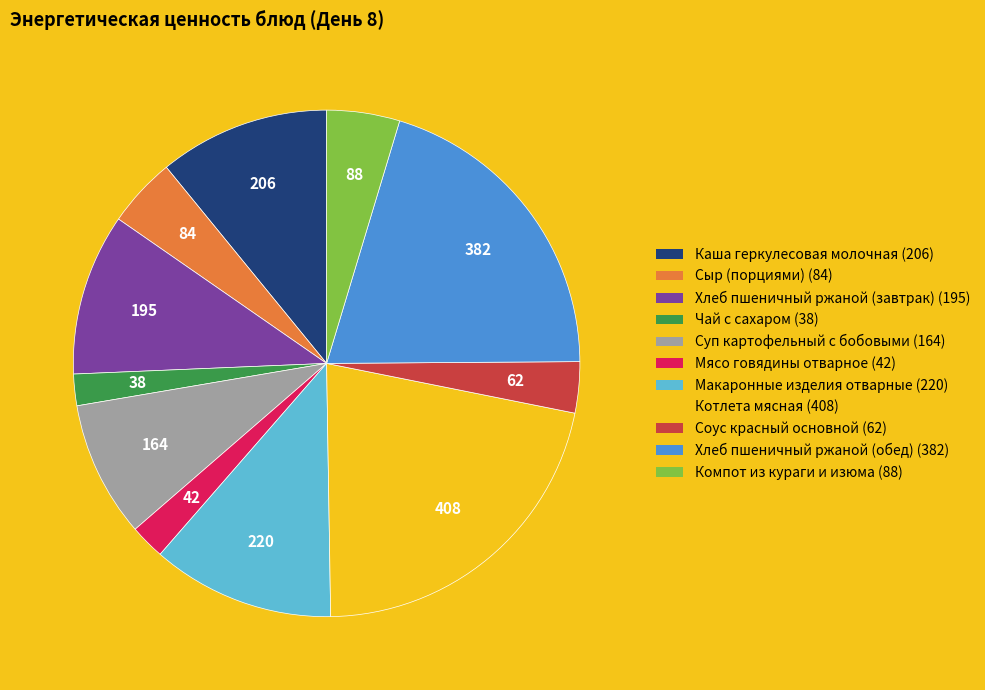

How many slices are in this pie chart?

11